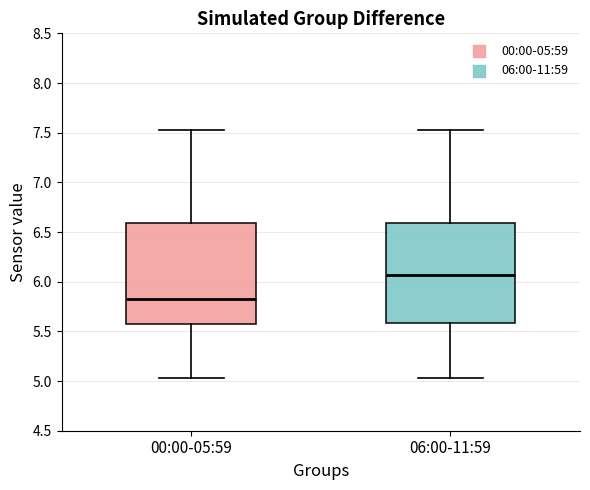

Reading left to right, transcribe this box plot: for each box, give where its median line is, the range the box spans, and where its two whiskers end, as read against the y-axis. The values are not printed on the chart, so give them approximately, as read against the axis.

00:00-05:59: median 5.85, box 5.60 to 6.60, whiskers 5.05 to 7.55
06:00-11:59: median 6.05, box 5.60 to 6.60, whiskers 5.05 to 7.55